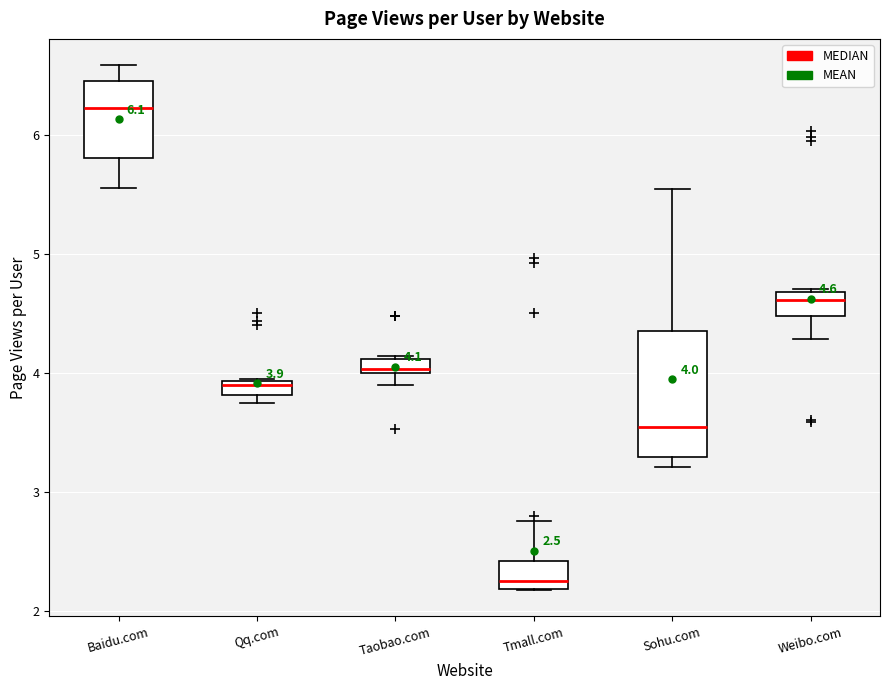

Which box's median line is the highest?

Baidu.com